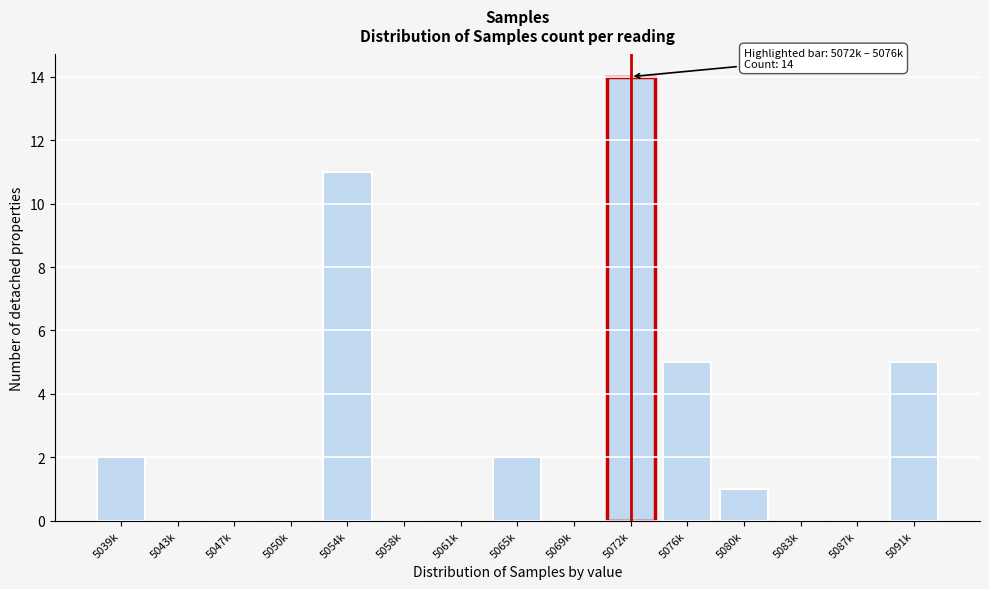

Reading left to right, transcribe all the data shown in this chart.

5039k=2	5043k=0	5047k=0	5050k=0	5054k=11	5058k=0	5061k=0	5065k=2	5069k=0	5072k=14	5076k=5	5080k=1	5083k=0	5087k=0	5091k=5